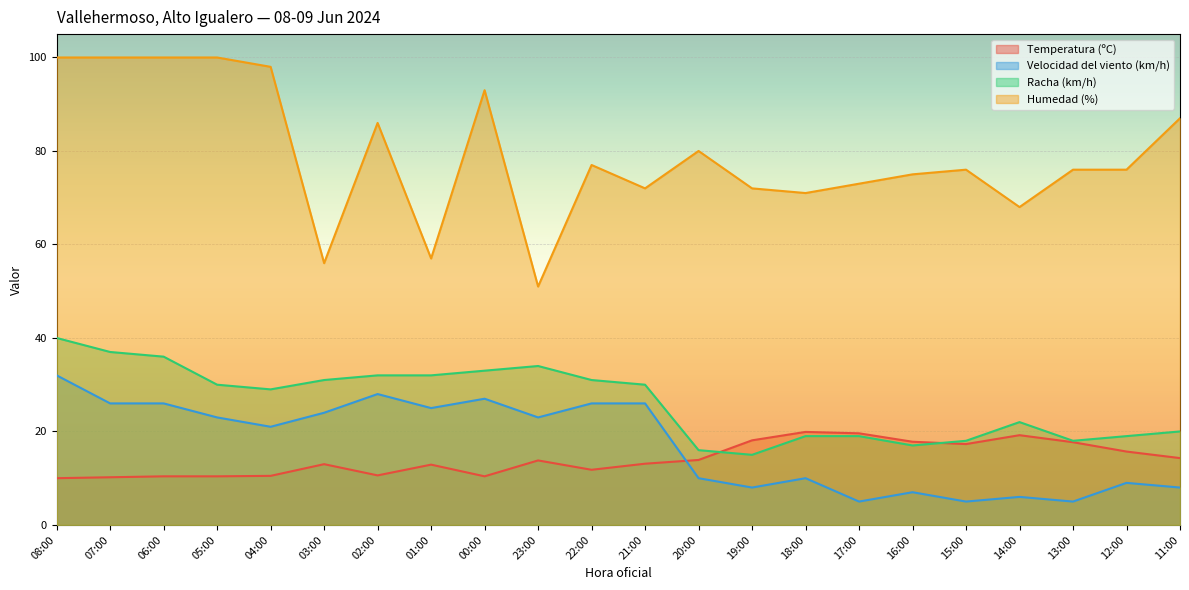

How many intersections are there between Temperatura (ºC) and Velocidad del viento (km/h)?

1